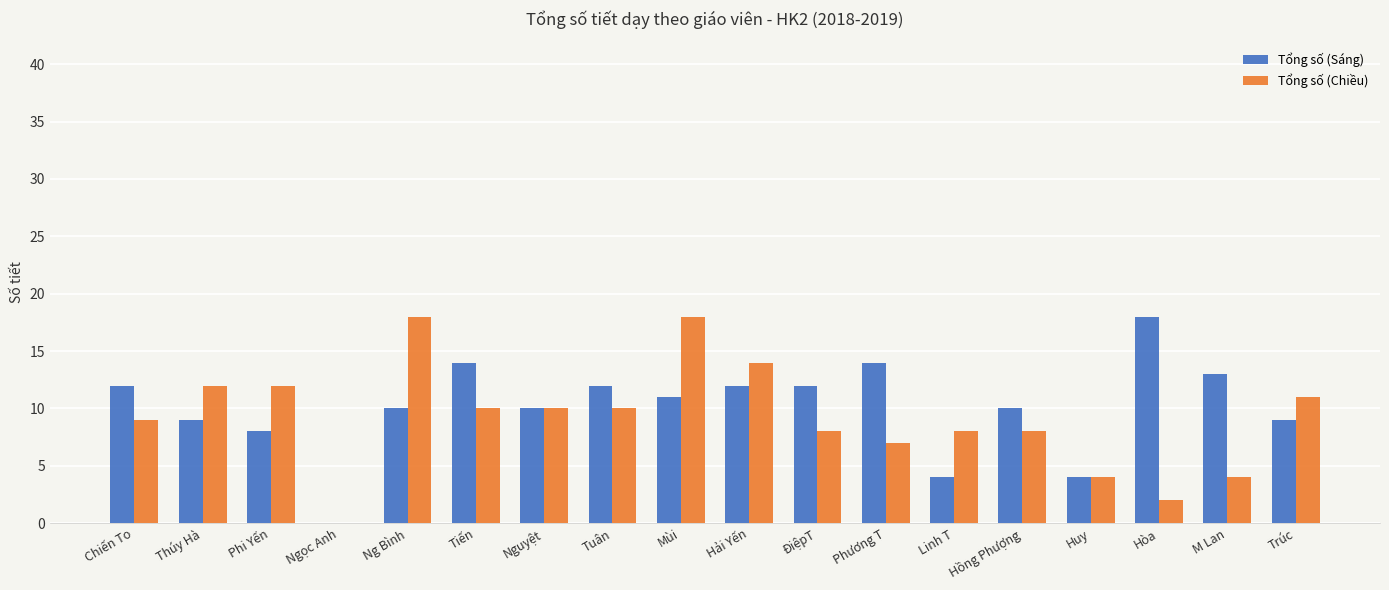

What is the total value across all series at M Lan?

17